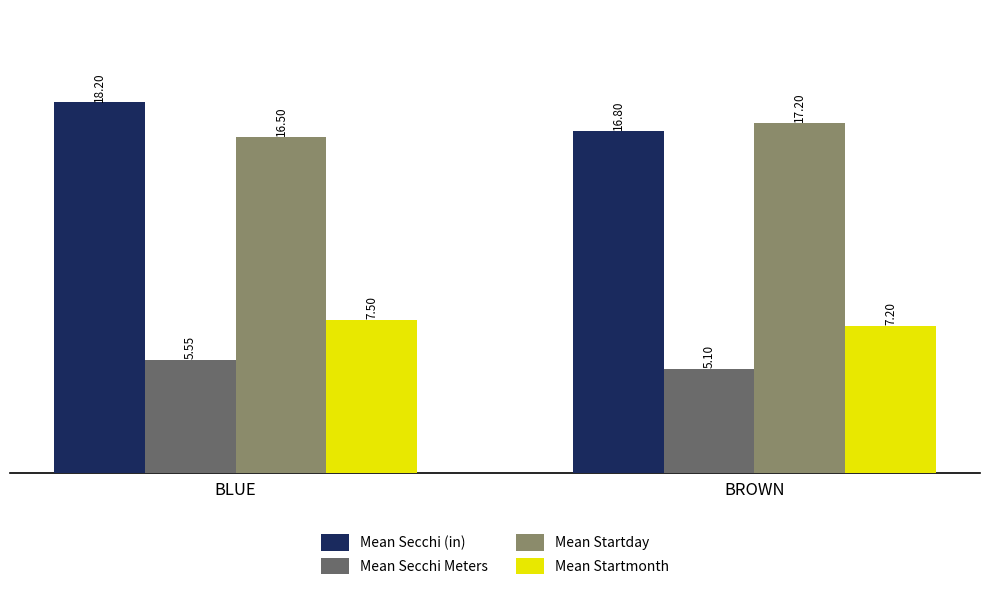

What is the difference between the highest and lowest values at BROWN?

12.1